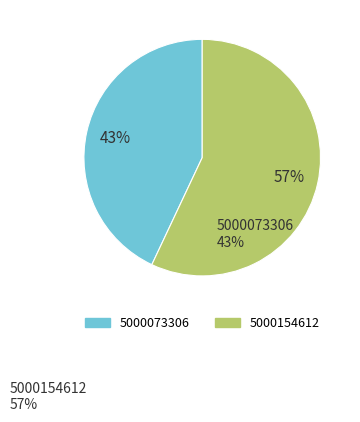

How many segments does this pie chart have?

2